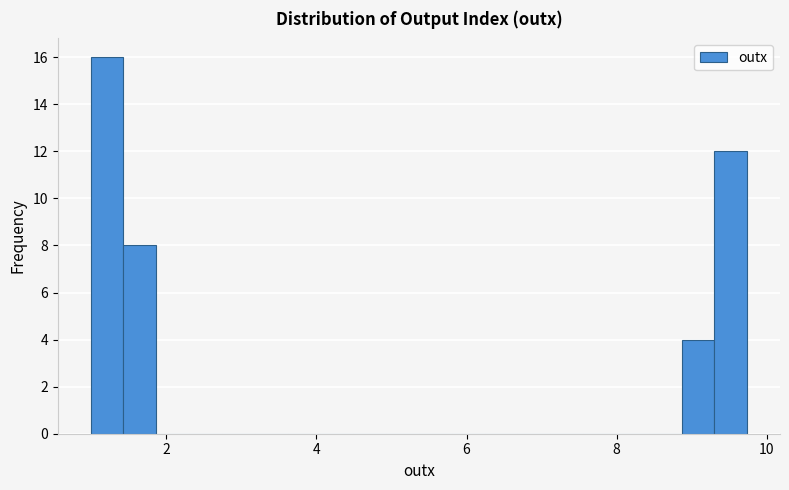

Around what value on the x-axis is the tallest bar? Give the approximate position of its centre, as read against the axis.

1.2